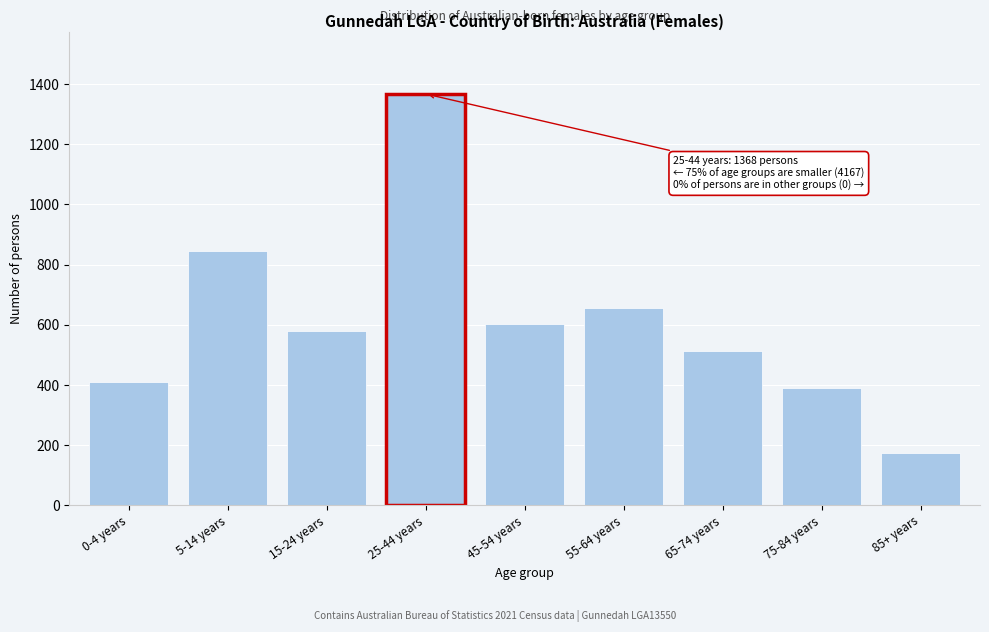

Reading left to right, list all the values displayed in this chart.

409	846	578	1368	603	657	513	388	173